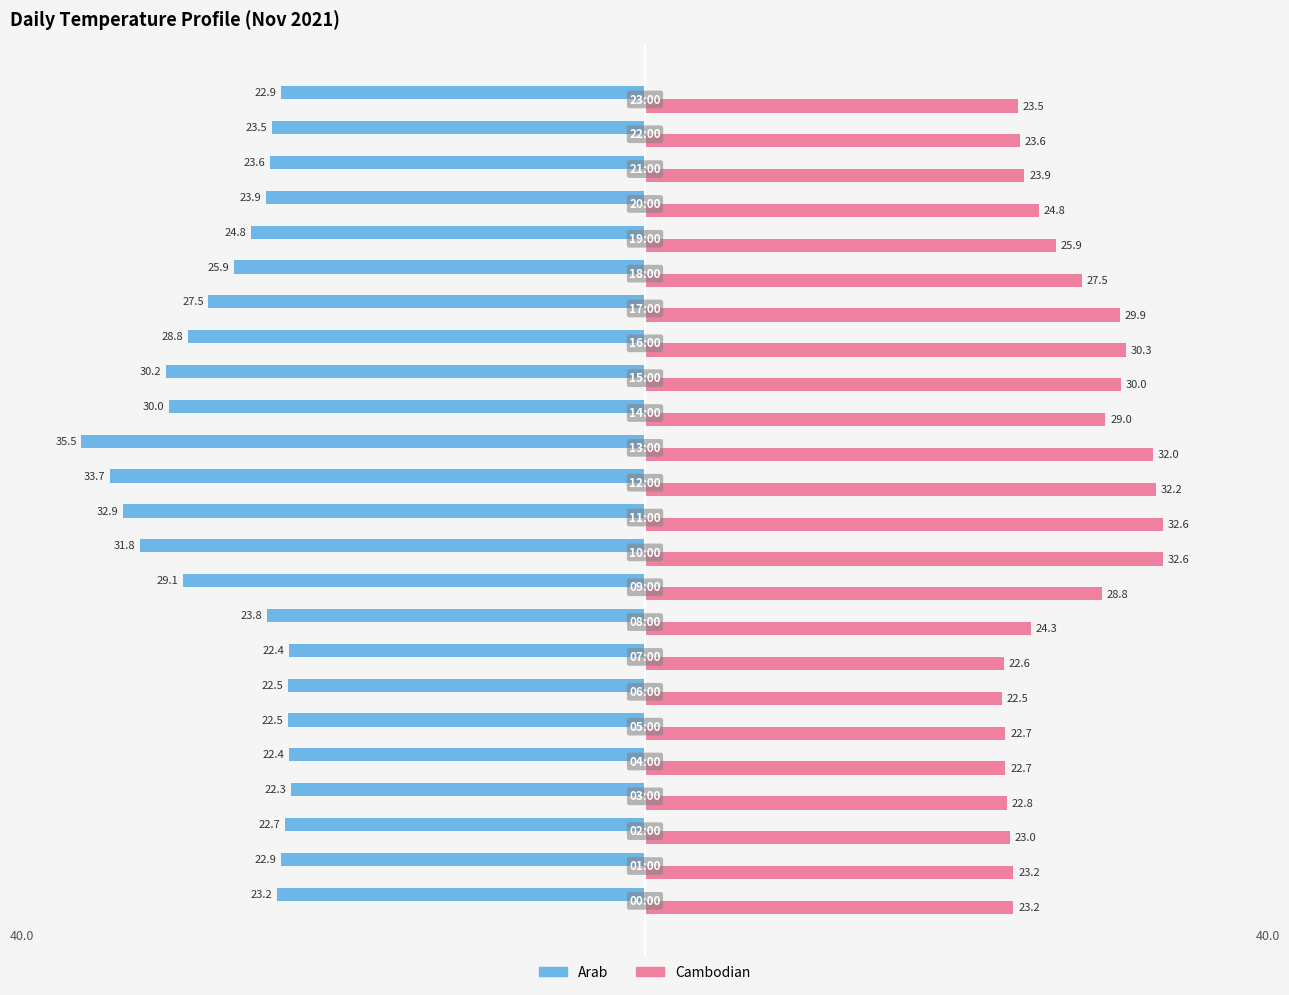

What is the difference between the maximum and minimum values in the Cambodian series?

10.1